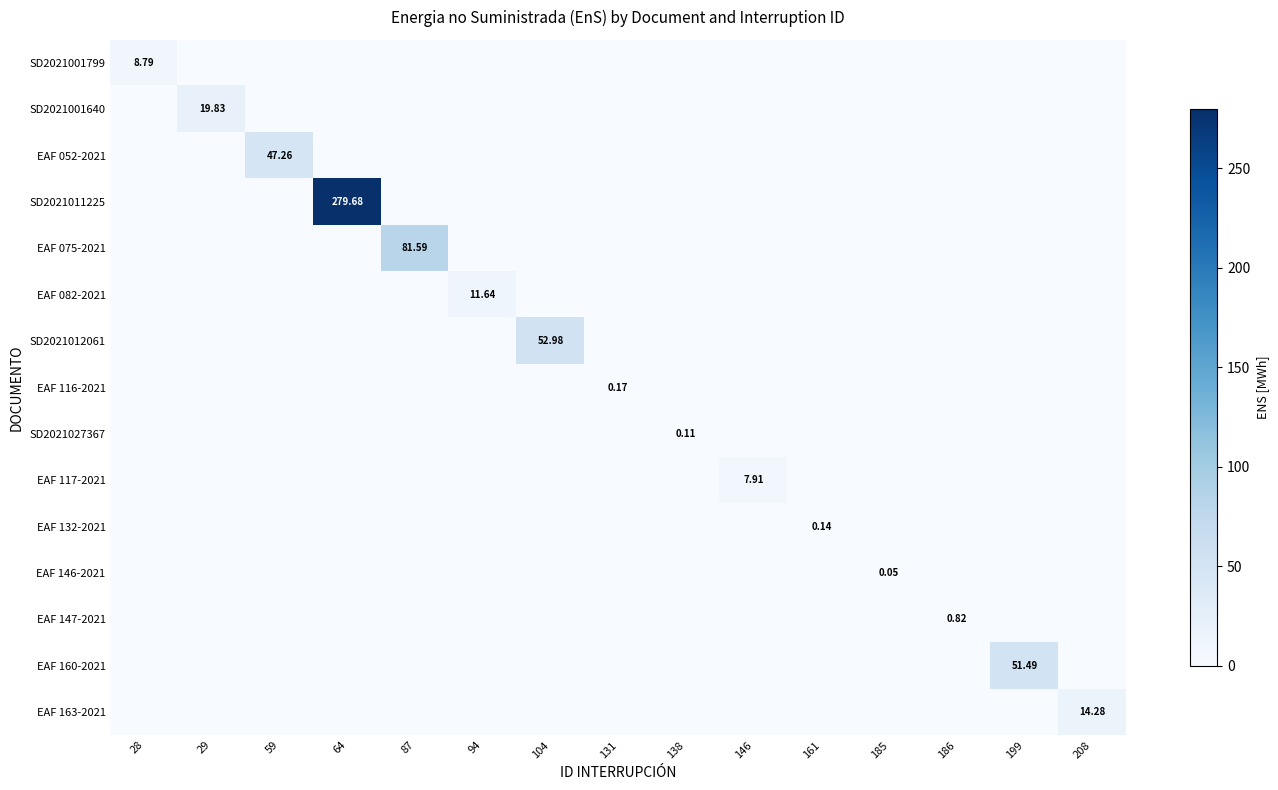

Rank the categories by EAF 146-2021 value from lowest to highest.

28, 29, 59, 64, 87, 94, 104, 131, 138, 146, 161, 186, 199, 208, 185